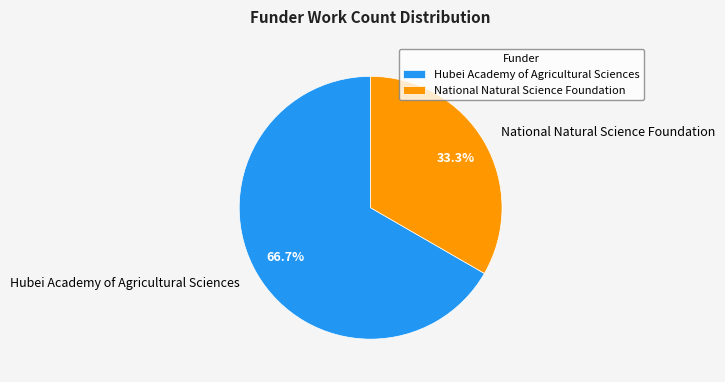

Is it true that National Natural Science Foundation is 46% of the pie?

False